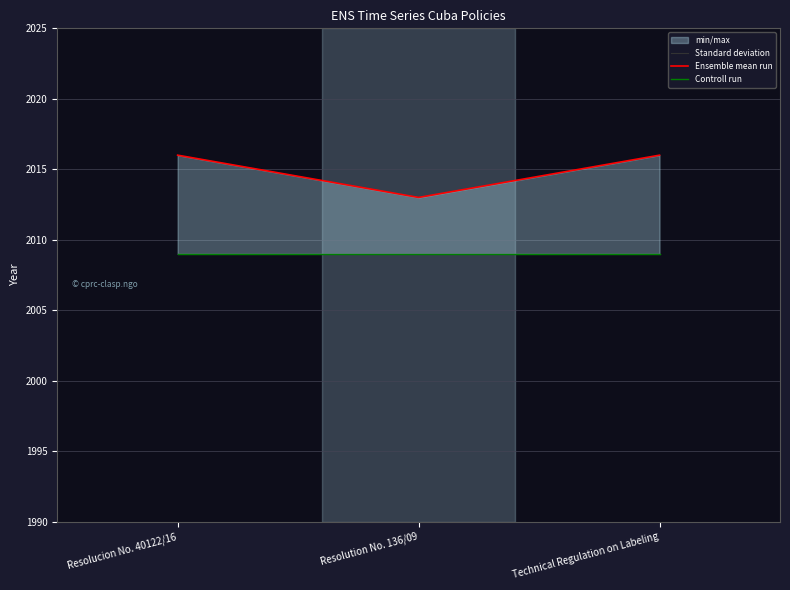

What is the total value across all series at Technical Regulation on Labeling?

6034